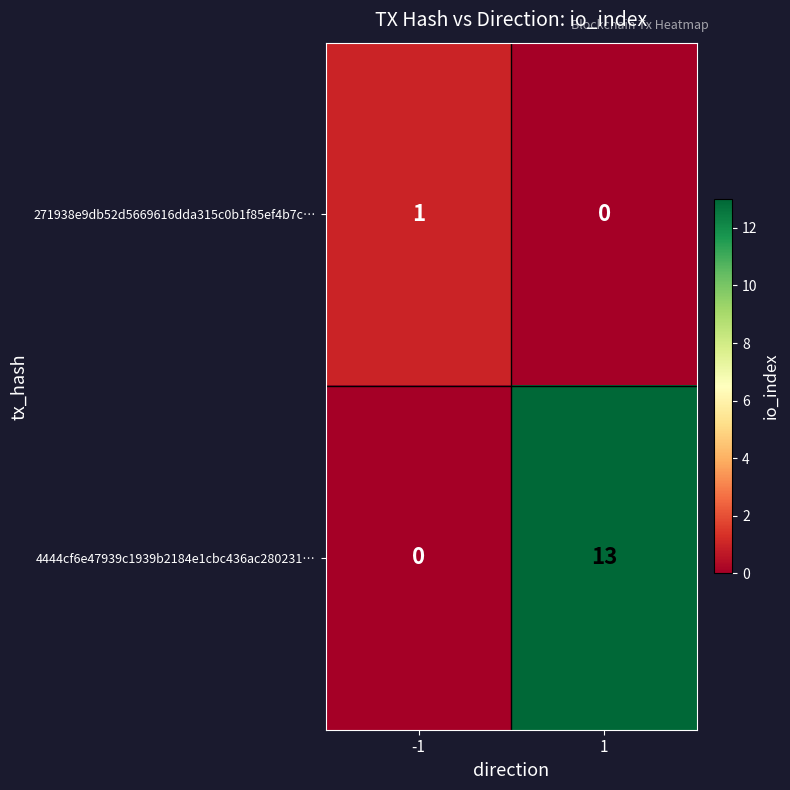

What is the maximum value shown in the chart?

13